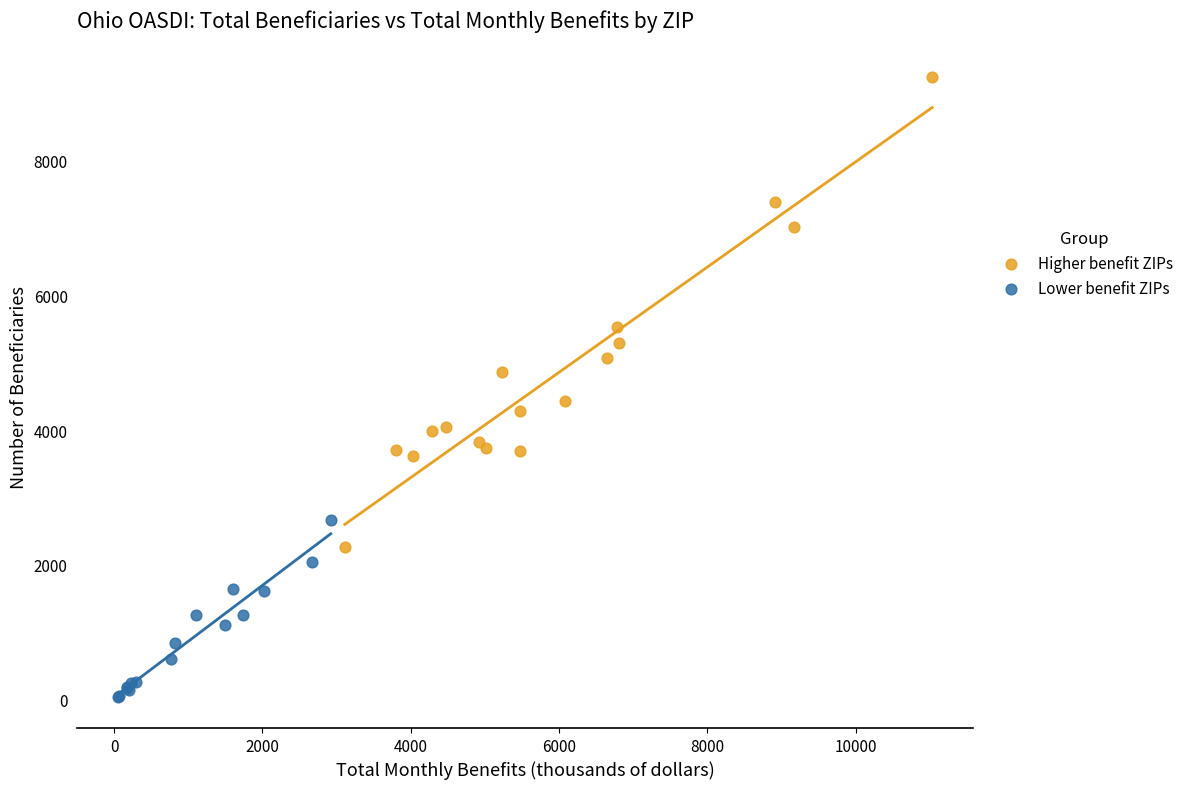

Which series contains the lowest Y value?

Lower benefit ZIPs